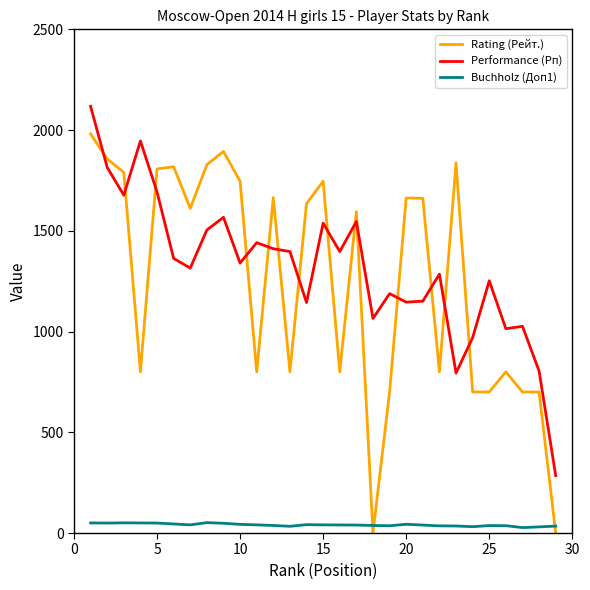

Rank the series by their maximum value, from highest to lowest.

Performance (Рп), Rating (Рейт.), Buchholz (Доп1)